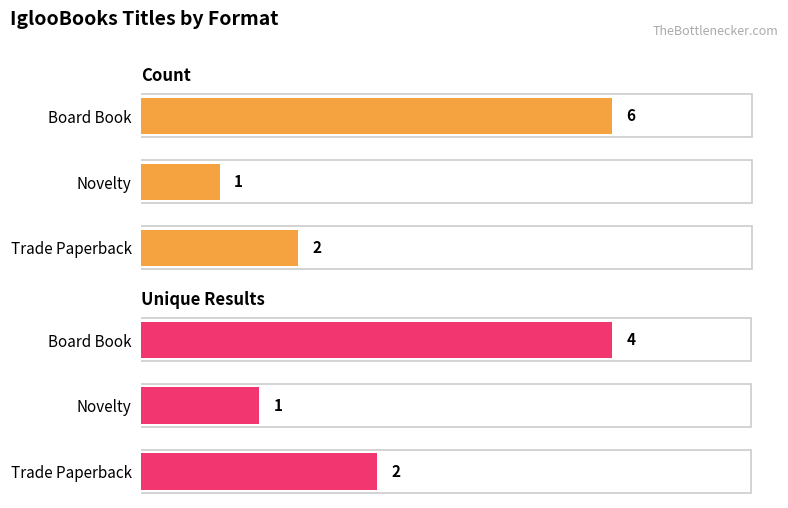

How many data points in Unique Results are above 2?

1